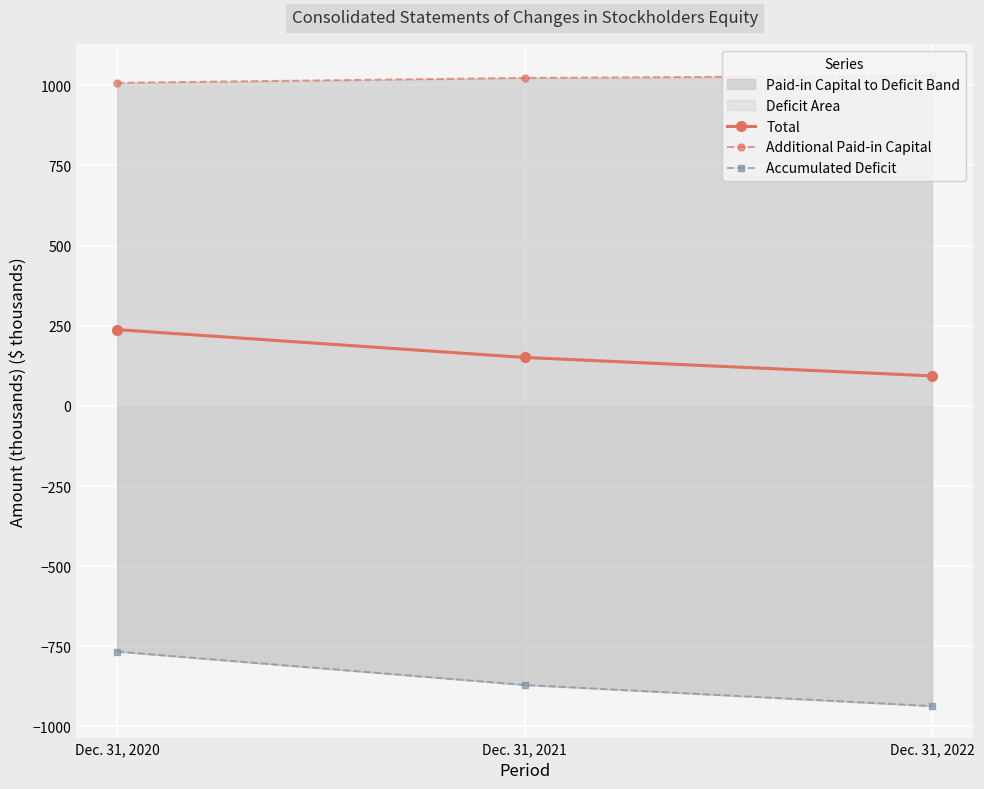

What is the value of the Total point at the 2nd from the left?

151.1